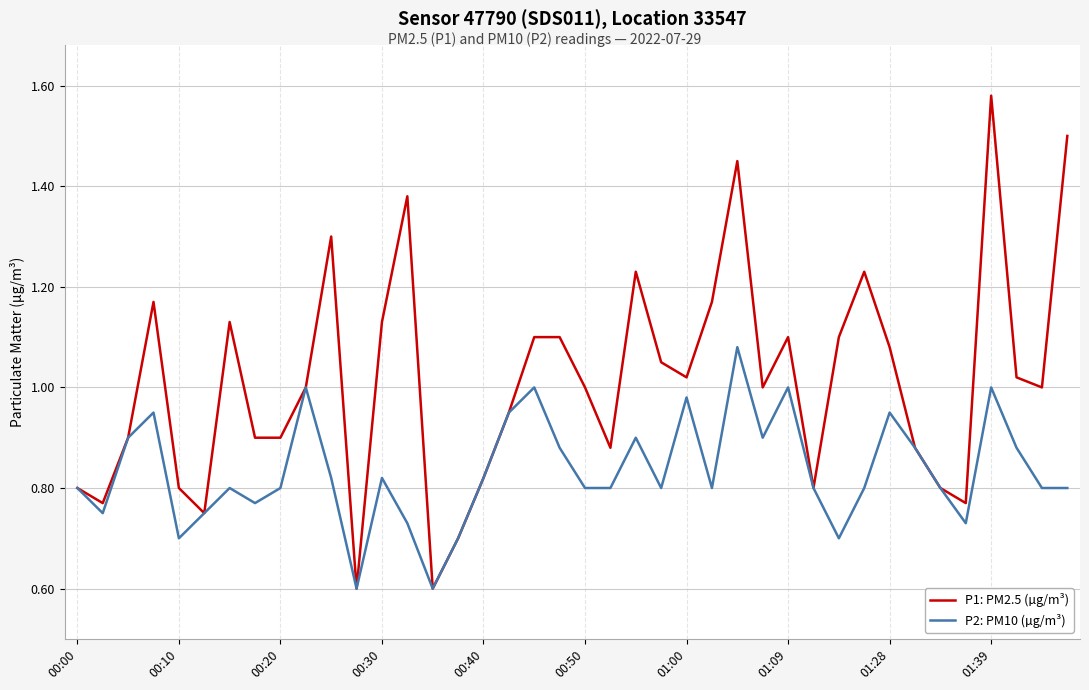

What is the lowest value of the P1: PM2.5 (µg/m³) series?

0.6